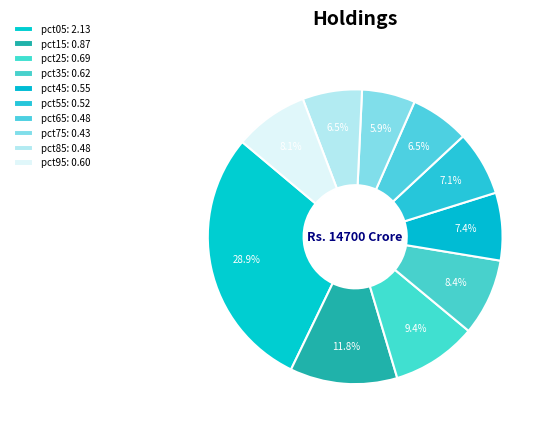

How many segments does this pie chart have?

10